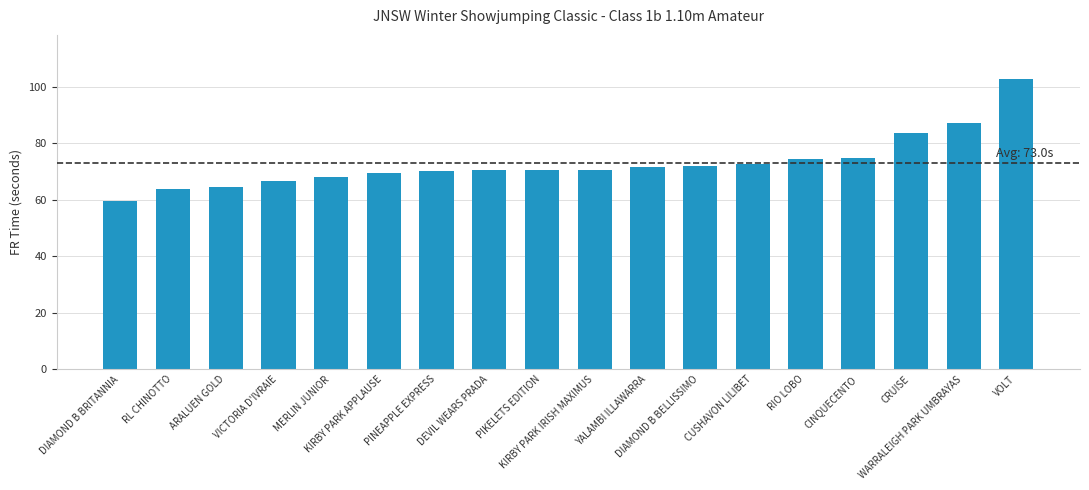

What is the label of the 18th bar from the left?

VOLT